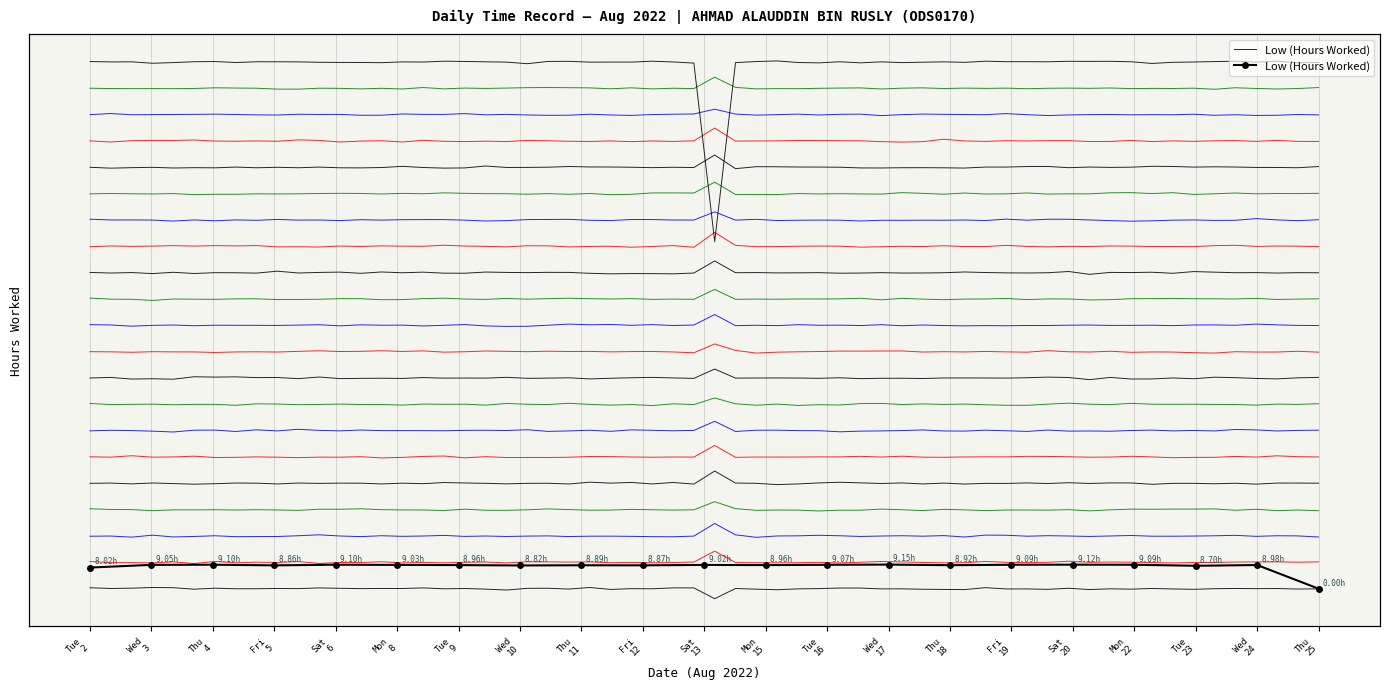

The value at Tue
16 is 0.7. True or false?

False